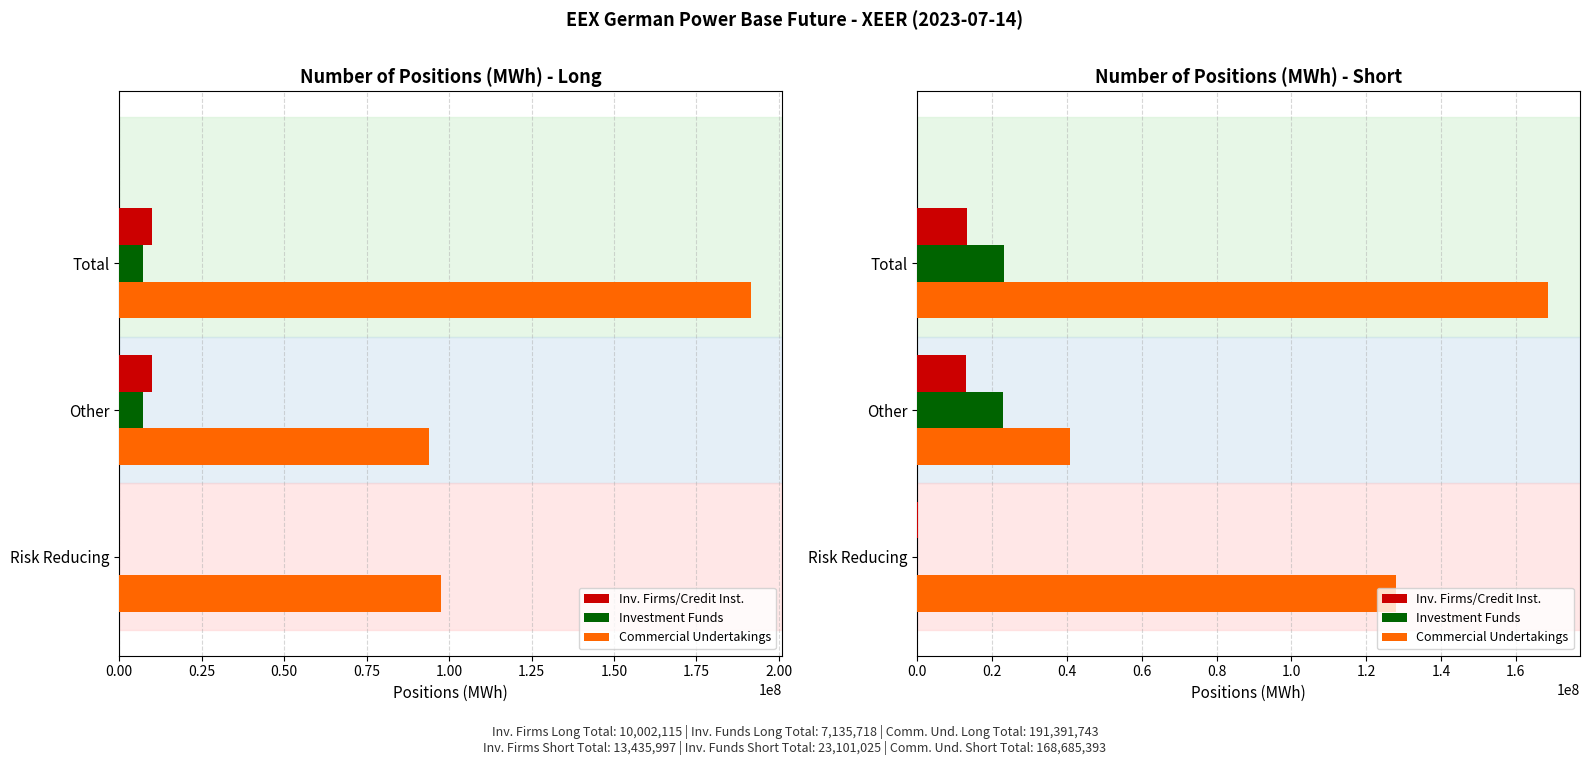

What is the difference between the maximum and second lowest values in the Commercial Undertakings series?

40732513.0